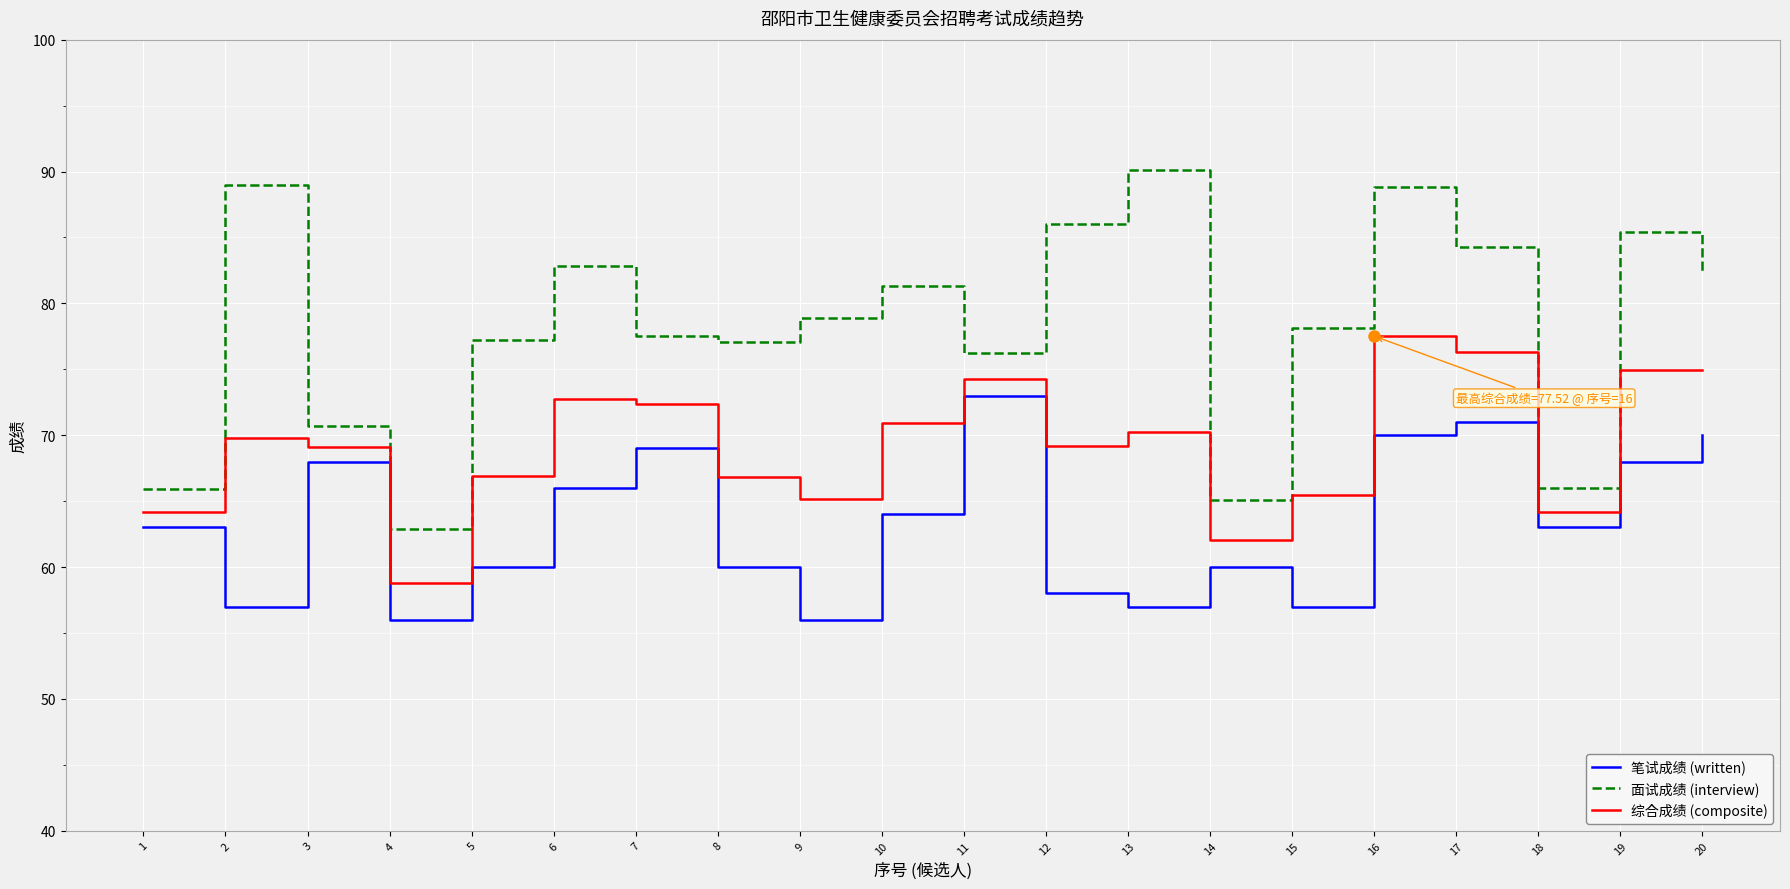

What is the maximum value shown in the chart?

90.1